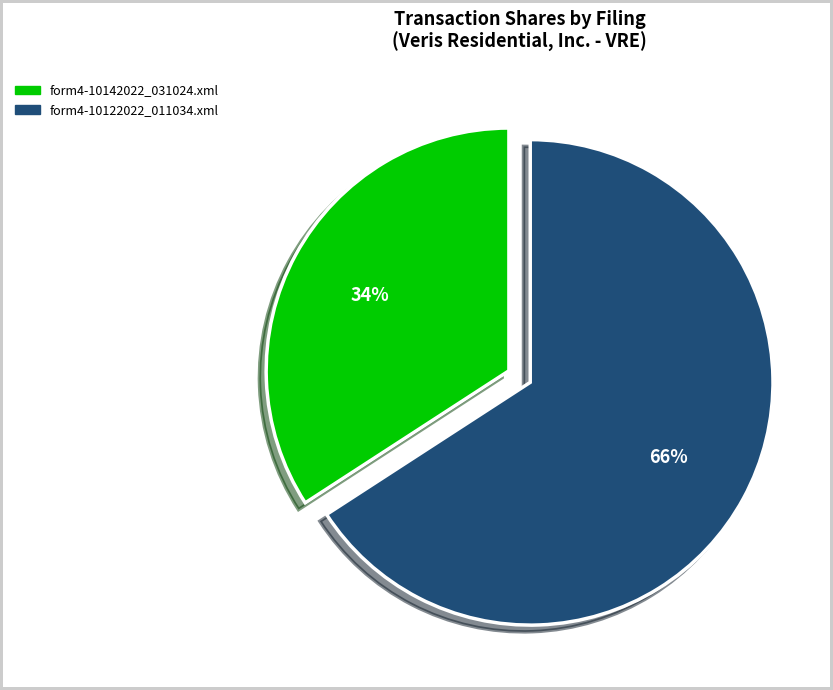

Rank the categories by value from highest to lowest.

form4-10122022_011034.xml, form4-10142022_031024.xml